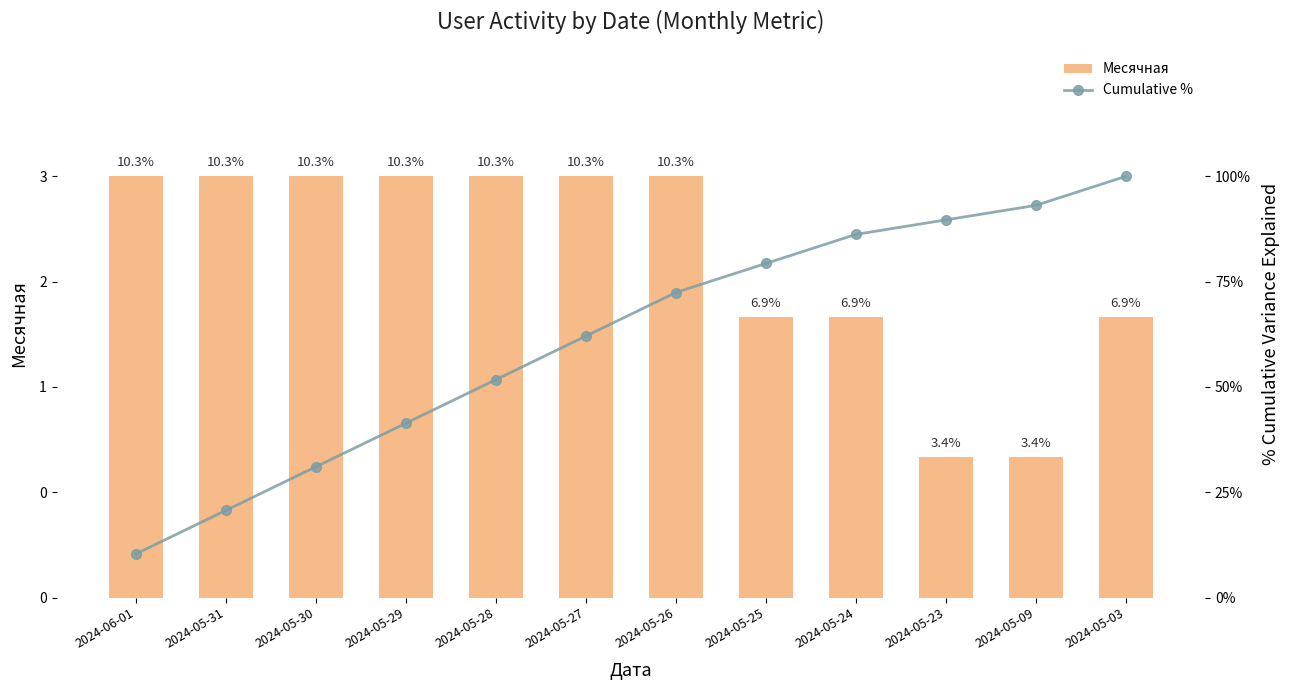

Reading right to left, what are all the values shown in this chart?

Месячная: 2024-05-03=2.0	2024-05-09=1.0	2024-05-23=1.0	2024-05-24=2.0	2024-05-25=2.0	2024-05-26=3.0	2024-05-27=3.0	2024-05-28=3.0	2024-05-29=3.0	2024-05-30=3.0	2024-05-31=3.0	2024-06-01=3.0
Cumulative %: 2024-05-03=100.0	2024-05-09=93.1	2024-05-23=89.7	2024-05-24=86.2	2024-05-25=79.3	2024-05-26=72.4	2024-05-27=62.1	2024-05-28=51.7	2024-05-29=41.4	2024-05-30=31.0	2024-05-31=20.7	2024-06-01=10.3